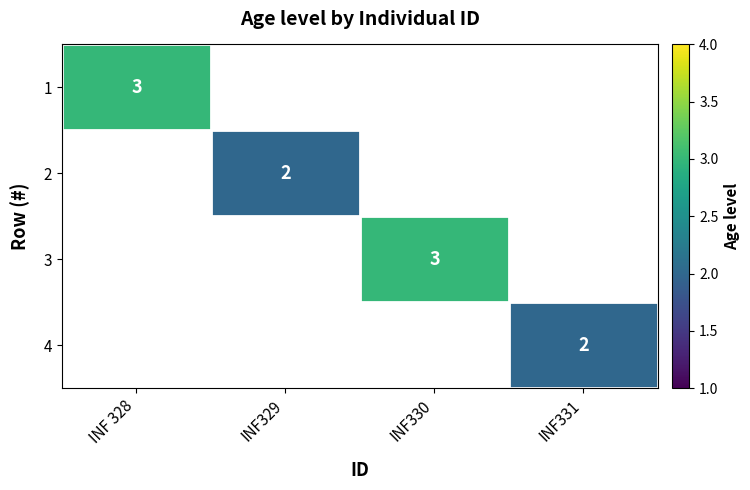

The 2 series shows 2 at INF329. True or false?

True